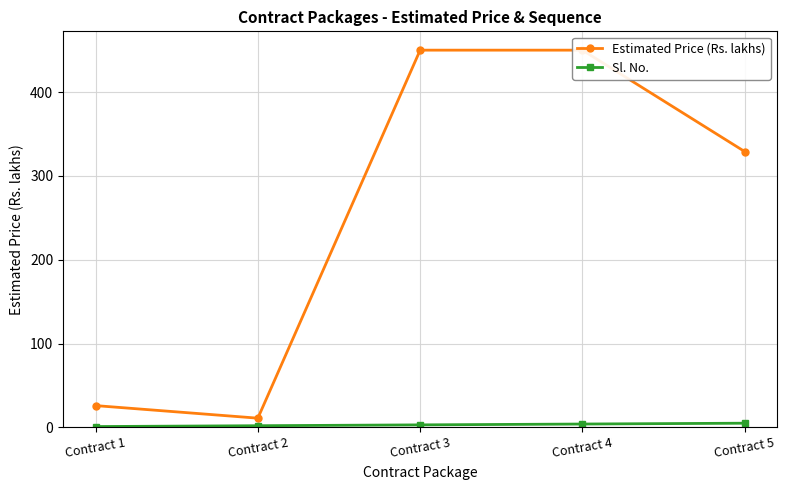

True or false: Sl. No. and Estimated Price (Rs. lakhs) intersect in this chart.

False